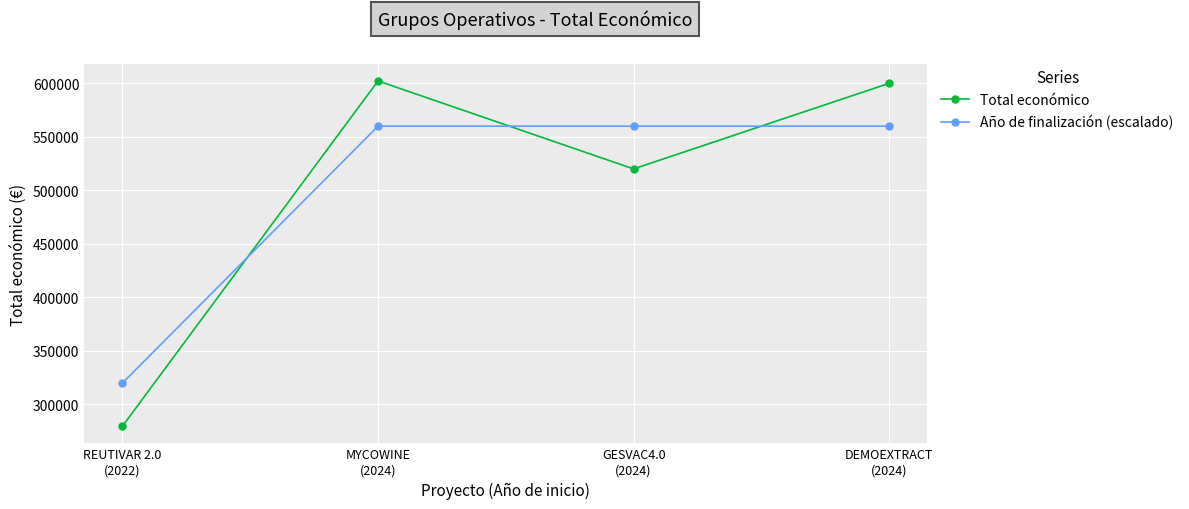

What is the label of the 3rd point from the right?

MYCOWINE
(2024)